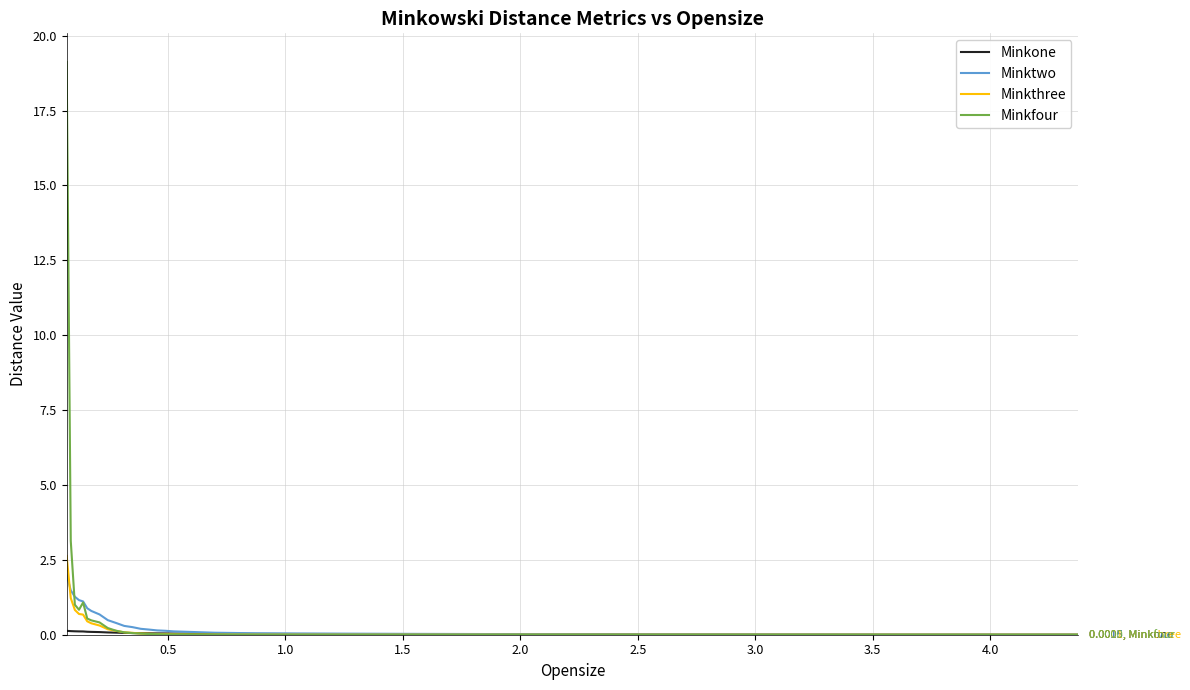

What is the greatest value displayed?

19.1